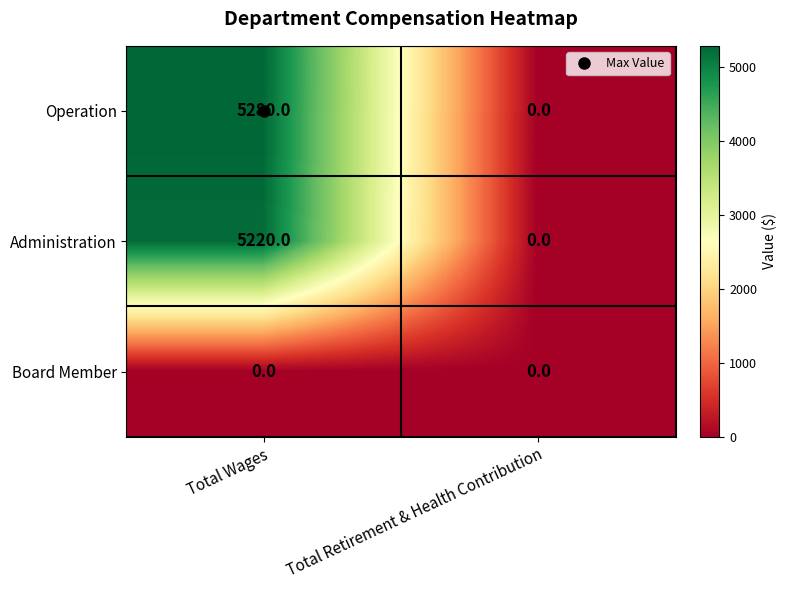

Which series has the widest spread of values?

Operation